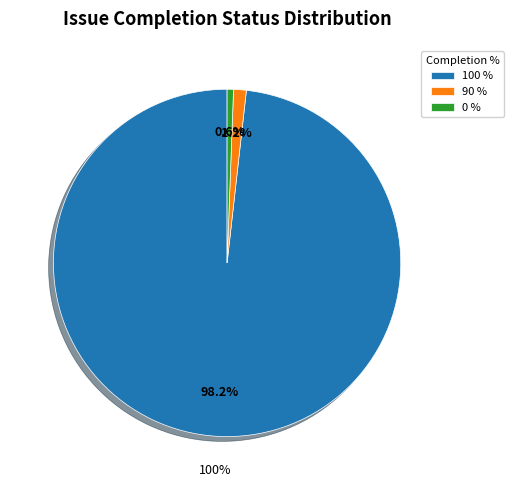

Rank the categories by value from lowest to highest.

0, 90, 100